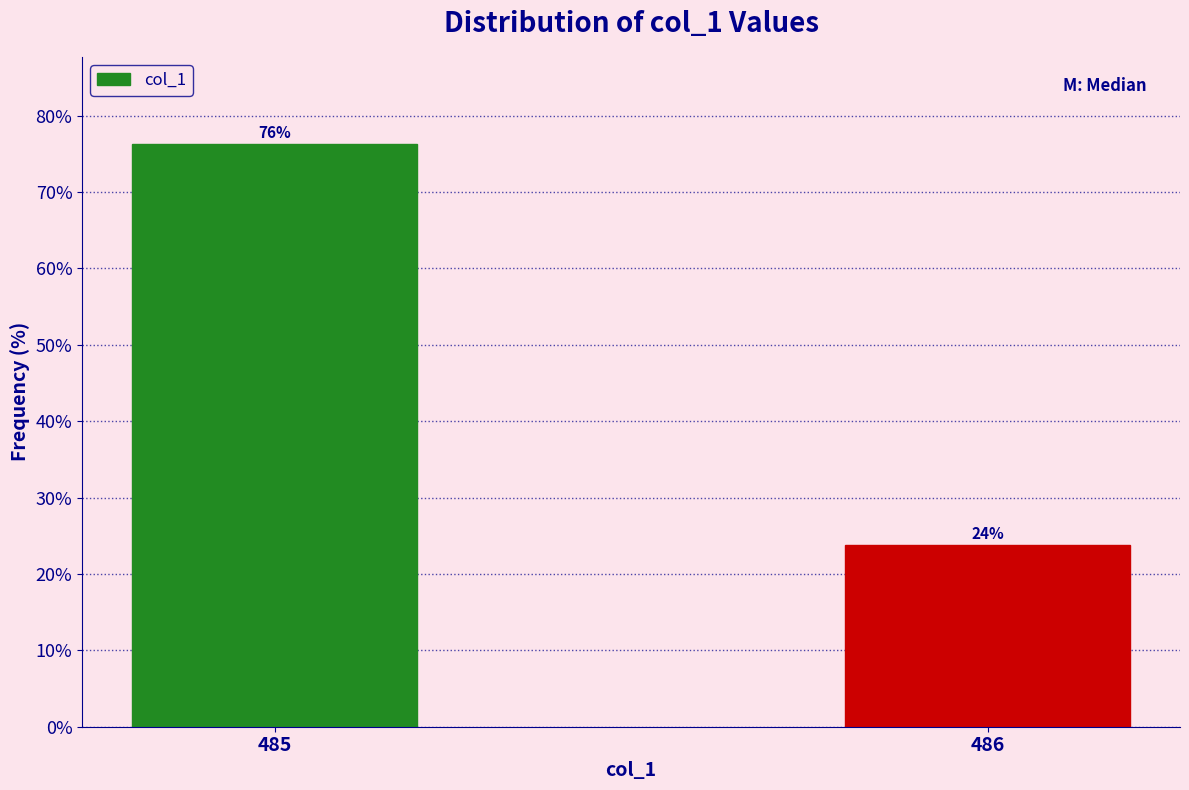

Rank the categories by value from lowest to highest.

486, 485